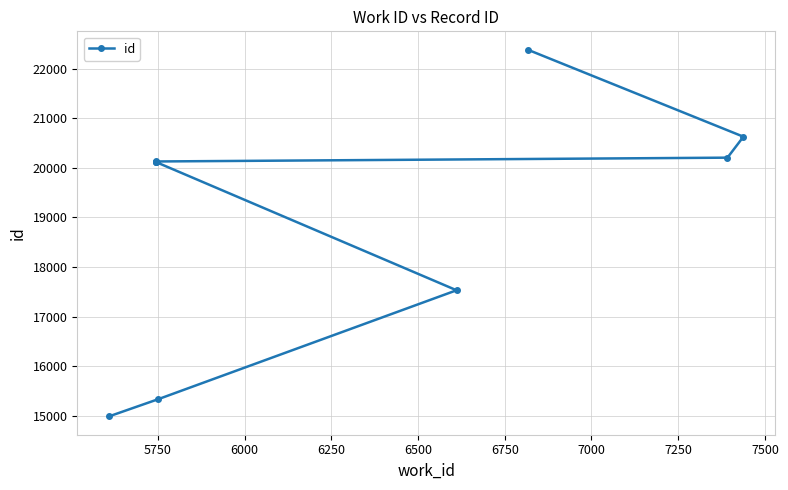

What is the difference between the maximum and minimum values?

7403